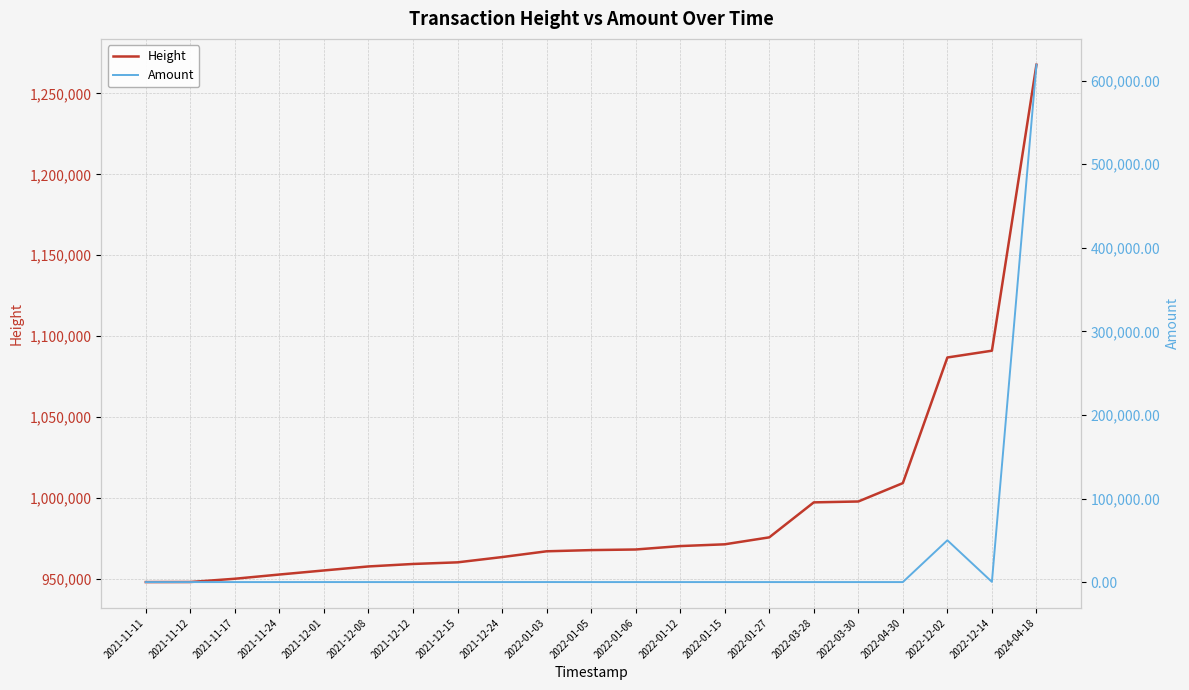

How many interior local peaks does the Amount series have?

6